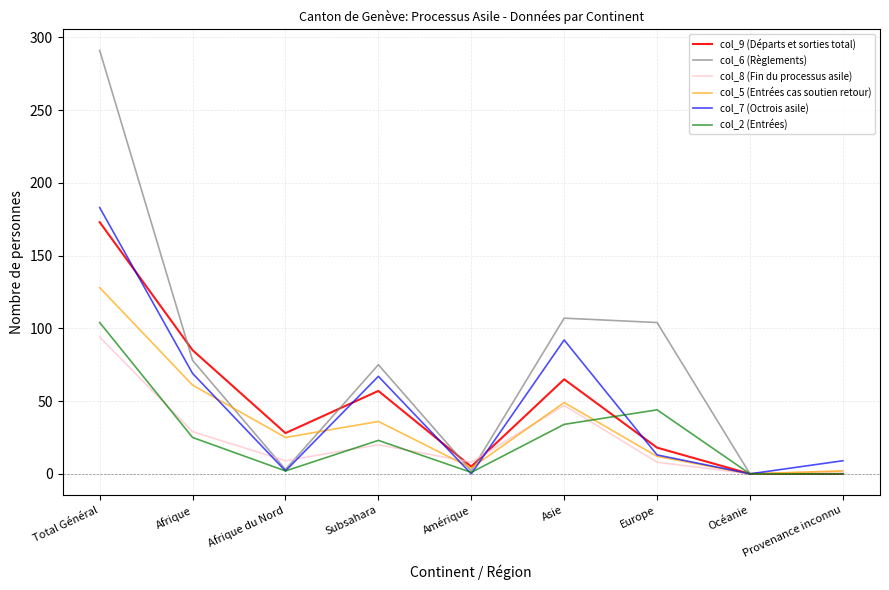

At which label is col_6 (Règlements) closest to 145?

Asie